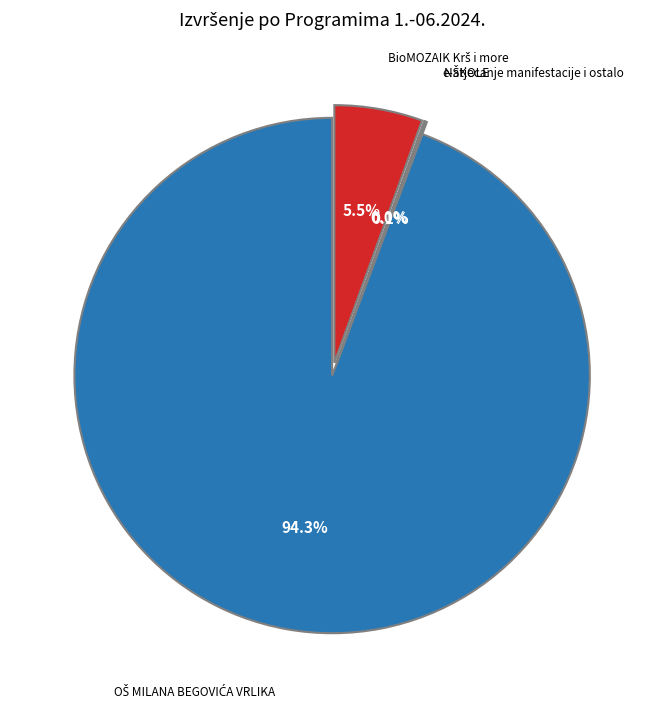

Is there any slice that represents more than half of the pie?

Yes